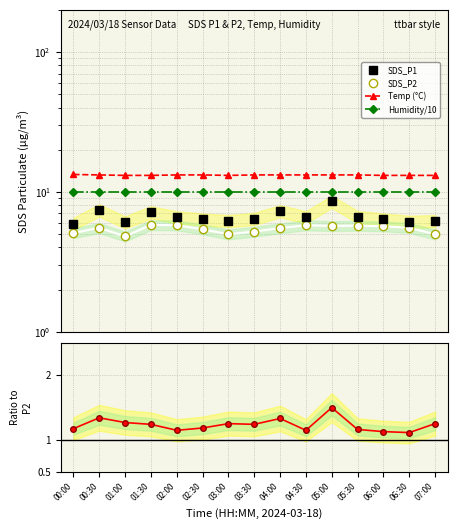

What is the smallest value displayed?

1.1